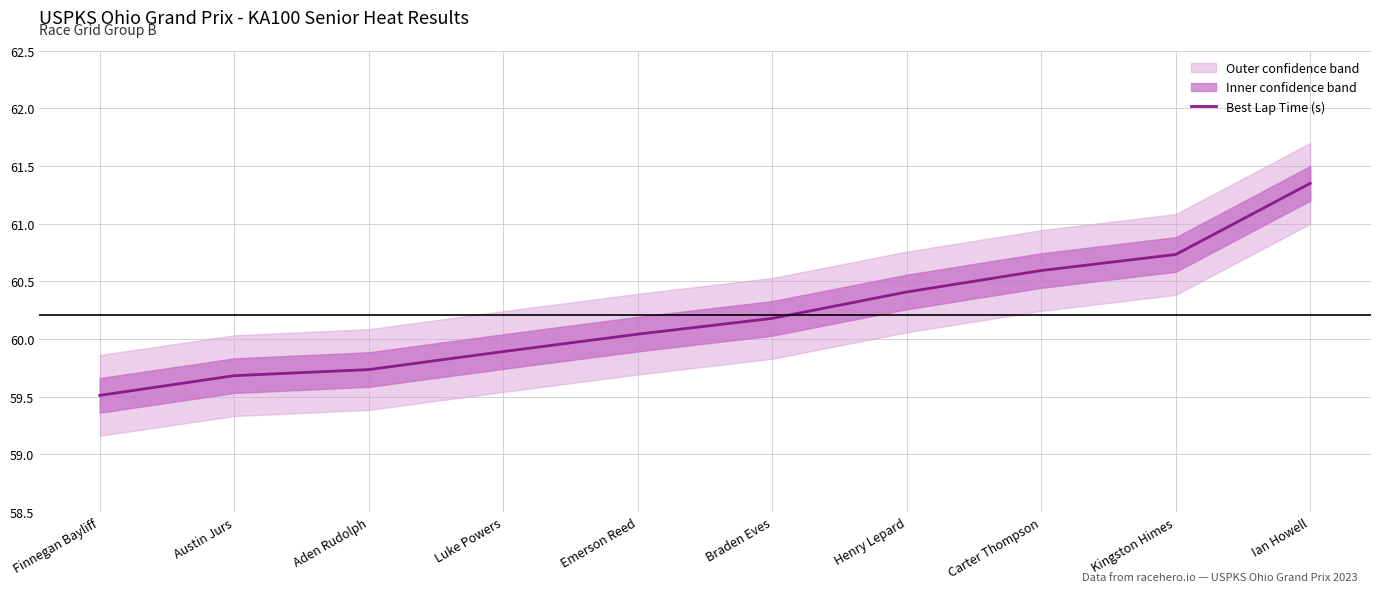

Which label corresponds to the smallest value in the chart?

Finnegan Bayliff